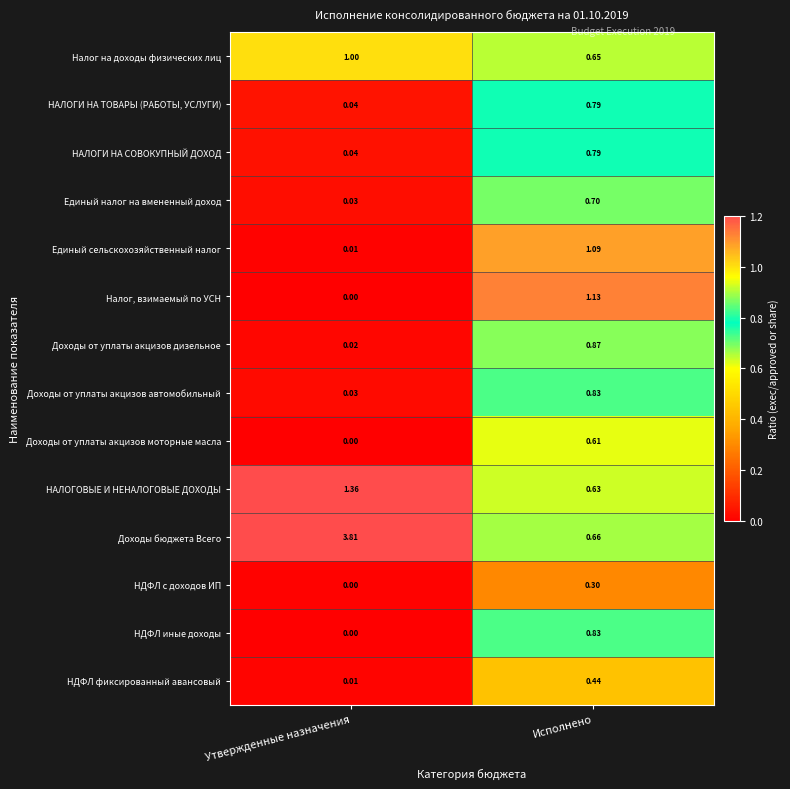

At which label does НАЛОГИ НА ТОВАРЫ (РАБОТЫ, УСЛУГИ) reach its minimum?

Утвержденные назначения